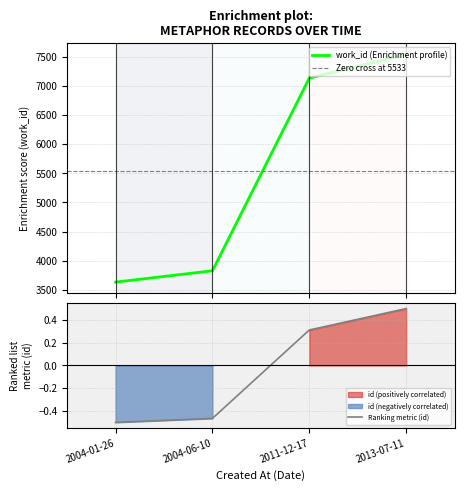

True or false: work_id and id intersect in this chart.

False